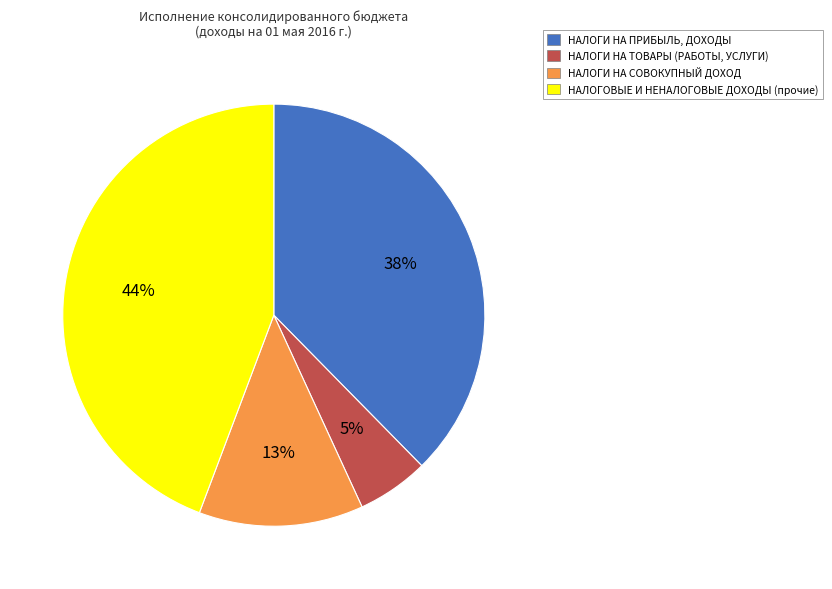

What is the smallest slice in the pie chart?

НАЛОГИ НА ТОВАРЫ (РАБОТЫ, УСЛУГИ)